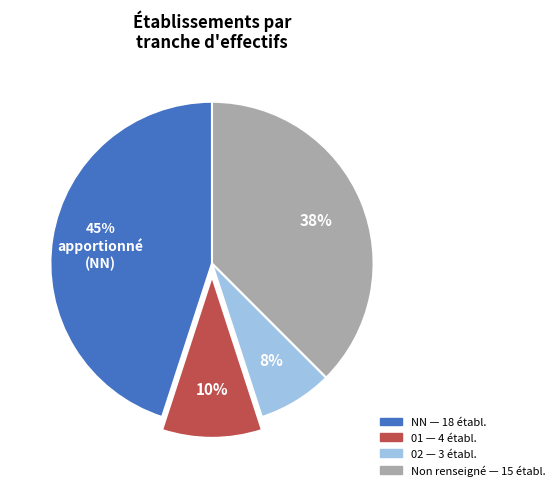

Is there any slice that represents more than half of the pie?

No